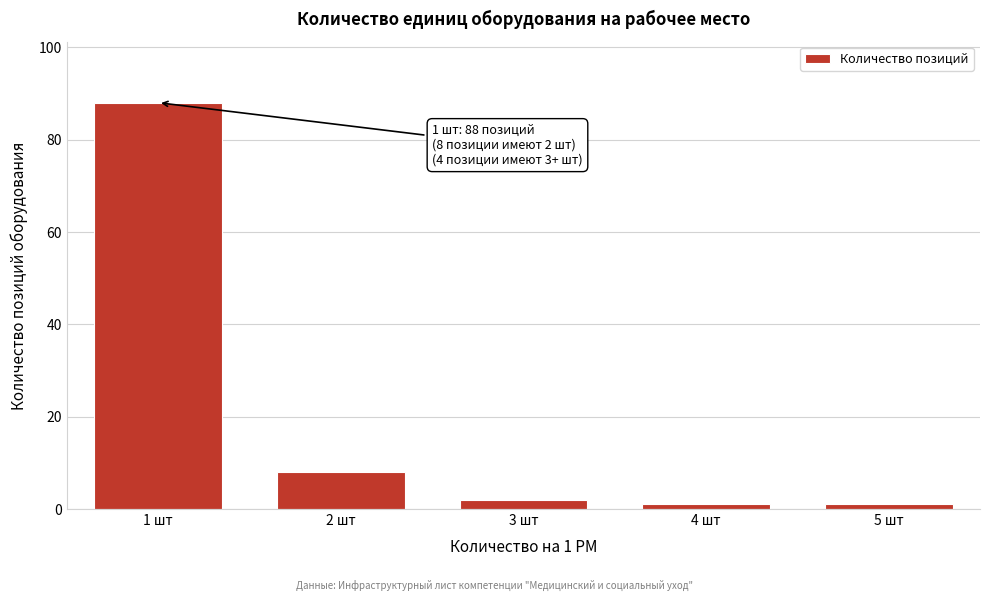

Reading left to right, what are all the values shown in this chart?

1 шт=88	2 шт=8	3 шт=2	4 шт=1	5 шт=1